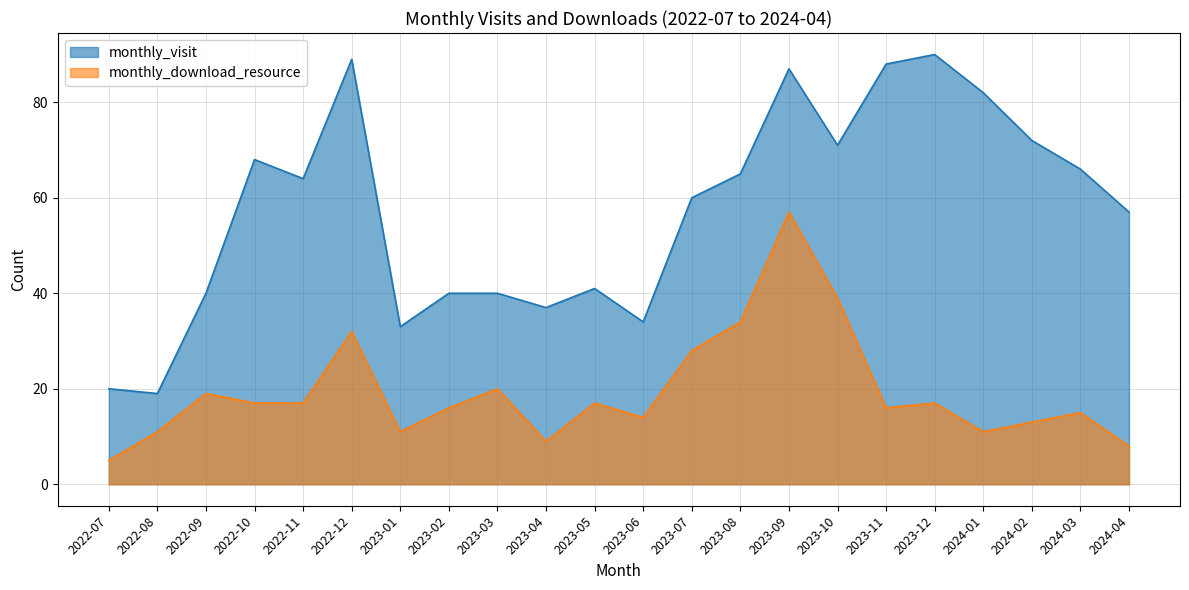

What is the sum of all monthly_download_resource values?

426